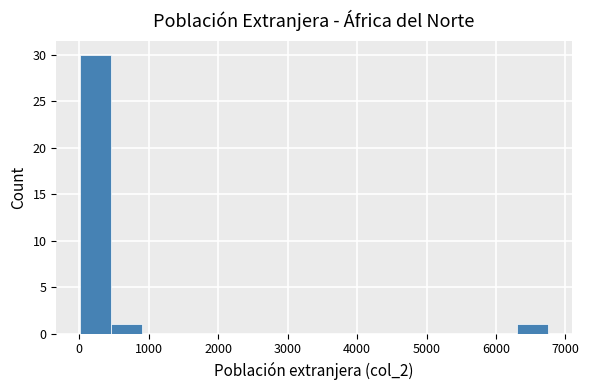

What is the height of the bar covering 0 to 500 on the x-axis? Neither the bar edges nor the heights are printed on the chart, so give them approximately, as read against the axes.

30